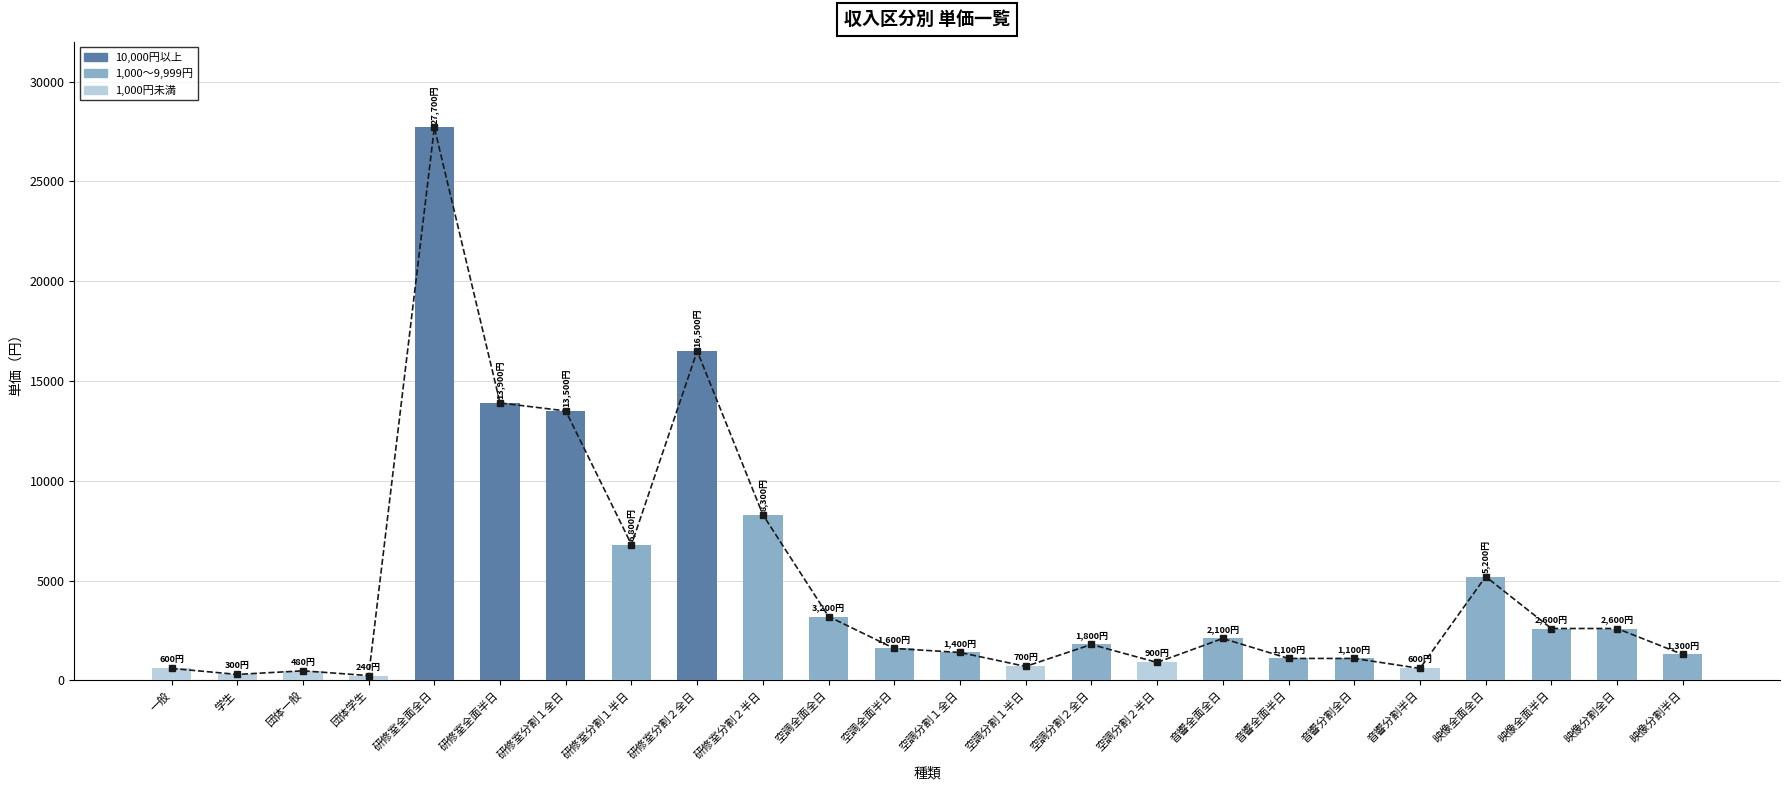

Where does the data first go above 1800?

研修室全面全日